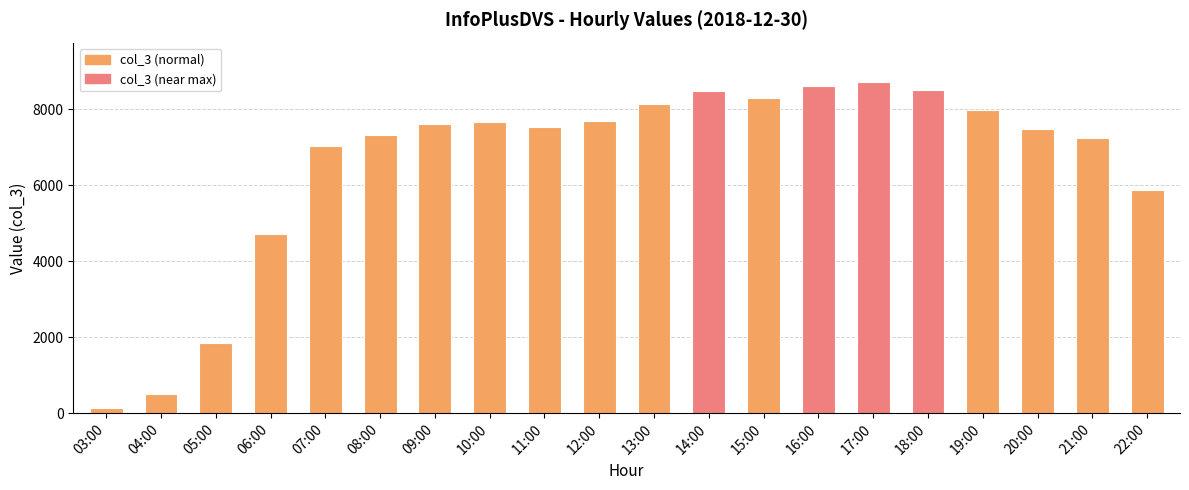

Approximately how many times larger is the value at 22:00 compared to 03:00?

46.0